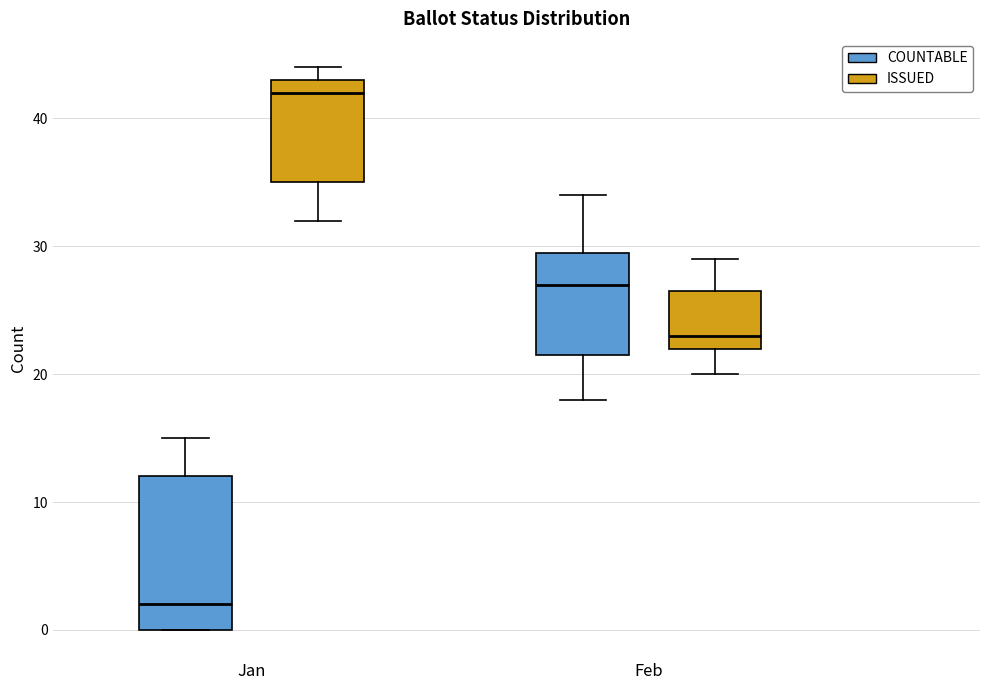

Reading left to right, read every box against the y-axis: the position of its median line, the range the box covers, and the ends of its whiskers. The values are not printed on the chart, so give them approximately, as read against the axis.

Jan (COUNTABLE): median 2, box 0 to 12, whiskers 0 to 15
Jan (ISSUED): median 42, box 35 to 43, whiskers 32 to 44
Feb (COUNTABLE): median 27, box 22 to 30, whiskers 18 to 34
Feb (ISSUED): median 23, box 22 to 27, whiskers 20 to 29